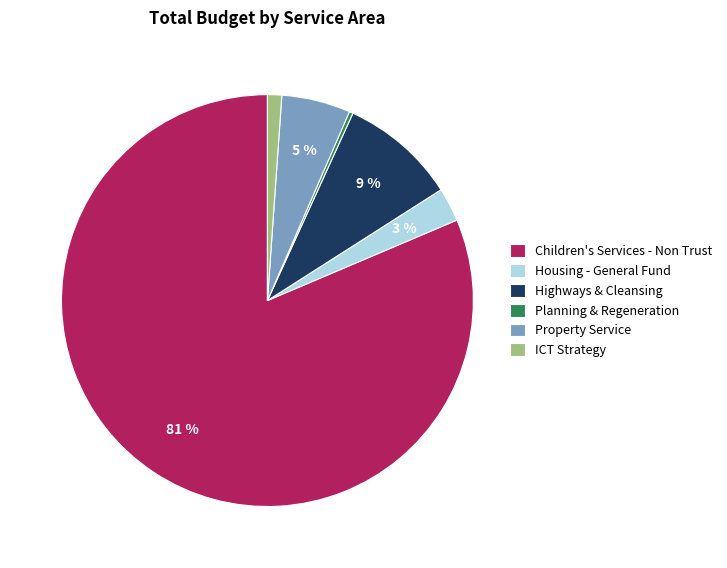

Is the sum of Planning & Regeneration and Highways & Cleansing greater than half?

No